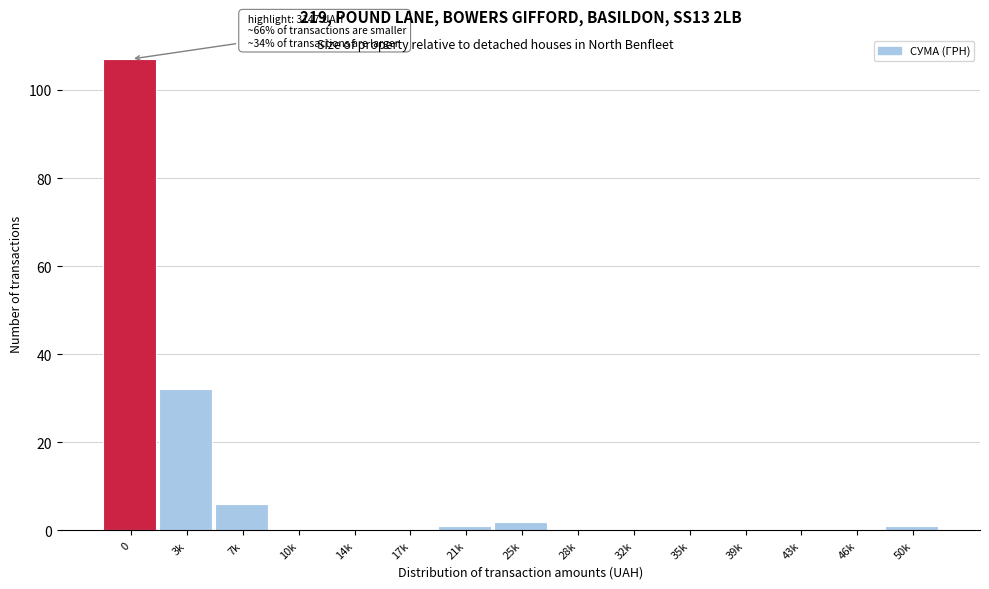

Reading left to right, what are all the values shown in this chart?

0=107	3k=32	7k=6	10k=0	14k=0	17k=0	21k=1	25k=2	28k=0	32k=0	35k=0	39k=0	43k=0	46k=0	50k=1